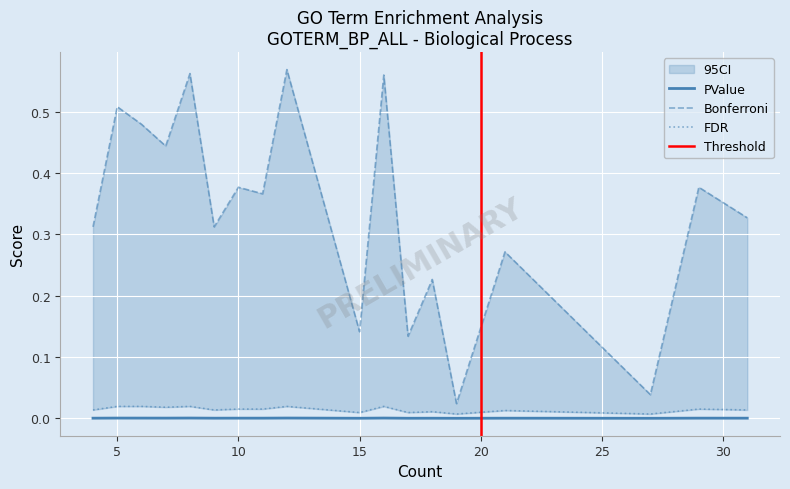

True or false: FDR and PValue intersect in this chart.

False